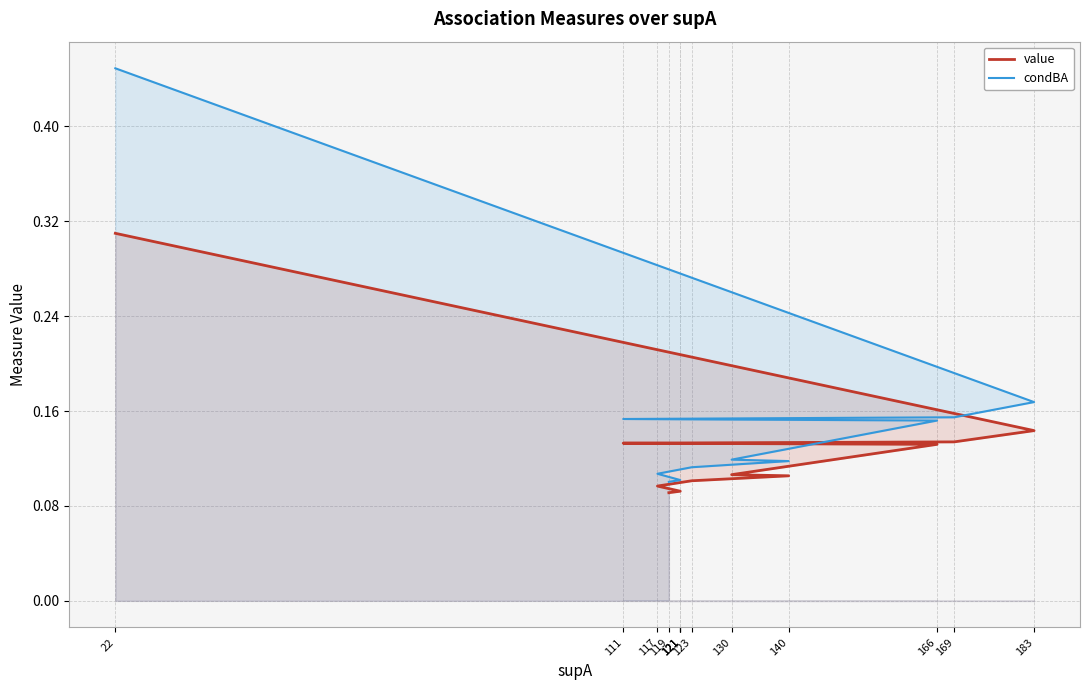

Rank the series by their maximum value, from highest to lowest.

condBA, value